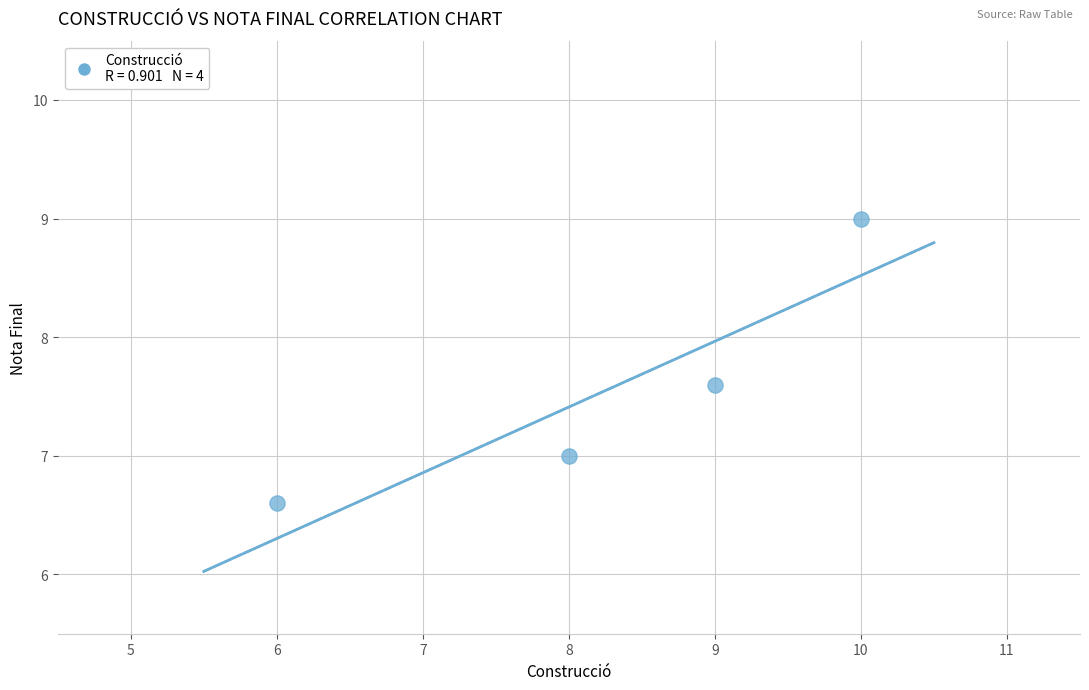

What is the average X value?

8.2